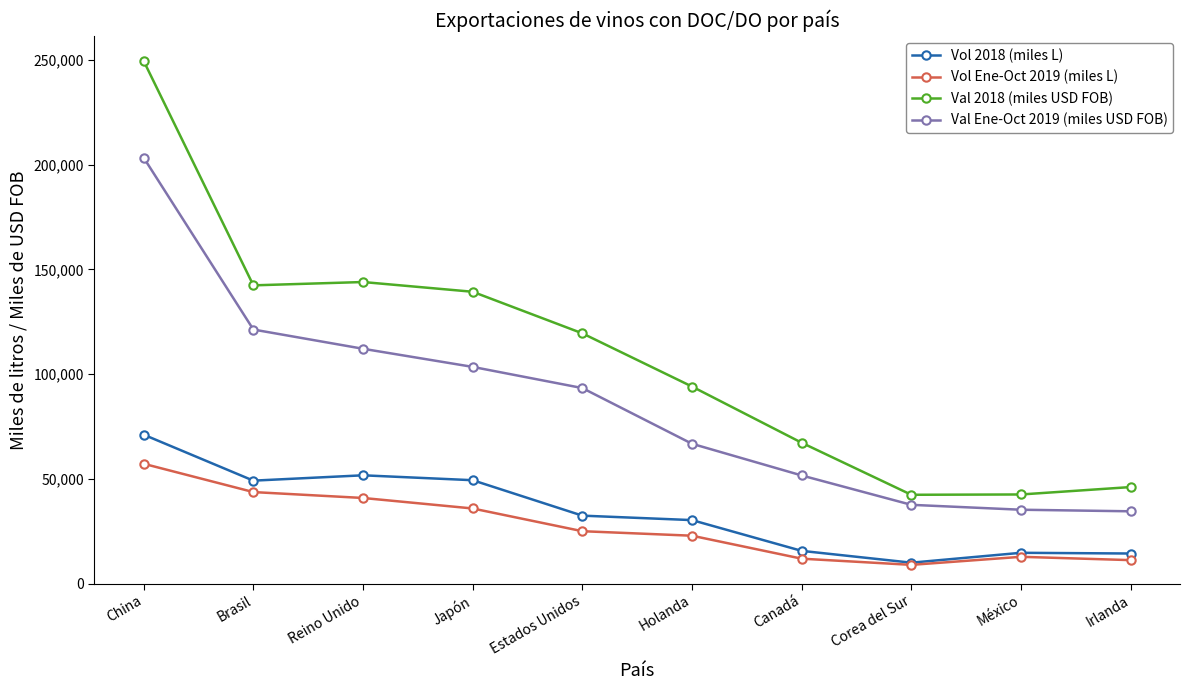

What is the average value of the Vol Ene-Oct 2019 (miles L) series?

27087